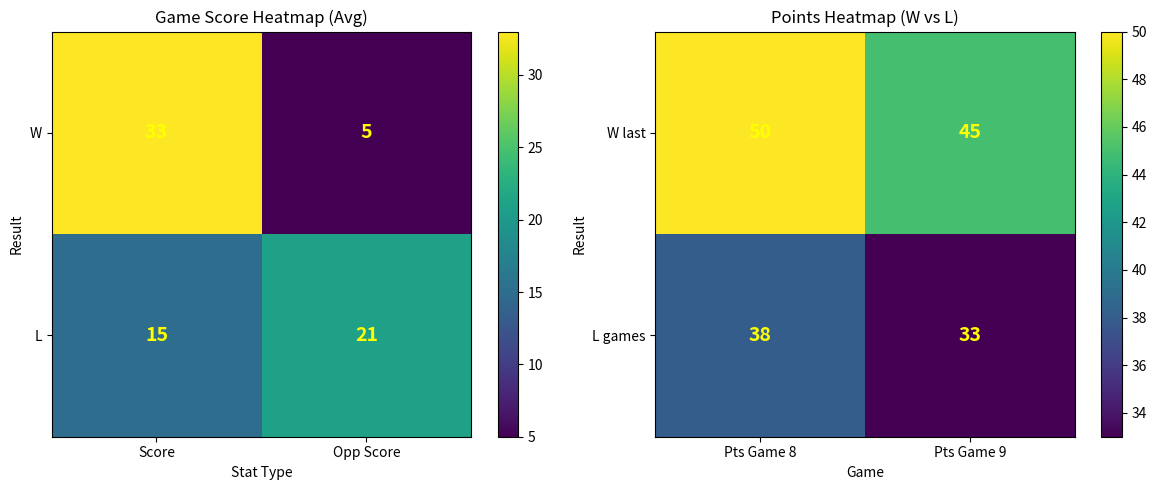

What is the difference between the W last values at Pts Game 8 and Pts Game 9?

5